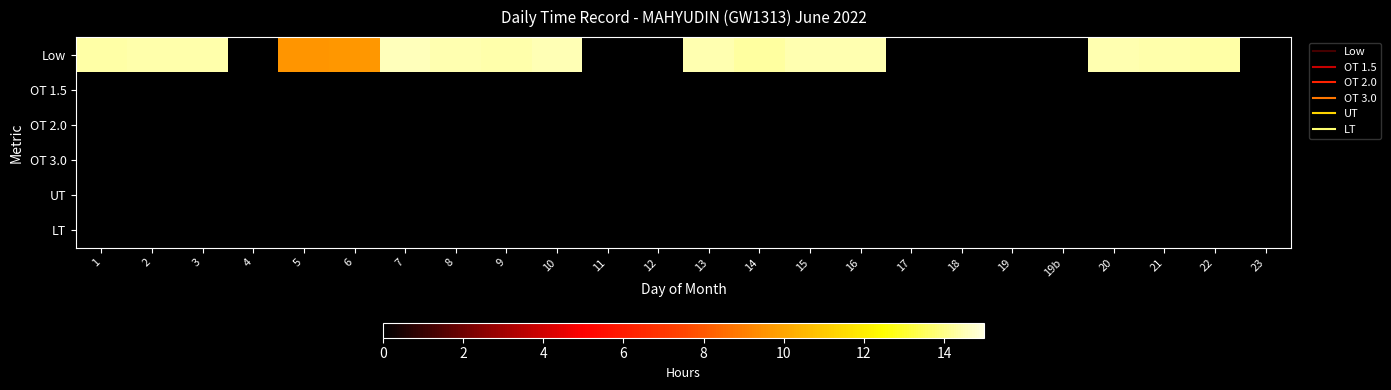

Reading left to right, list all the values displayed in this chart.

Low: 1=14.3	2=14.4	3=14.4	4=0.0	5=9.6	6=9.6	7=14.5	8=14.4	9=14.4	10=14.5	11=0.0	12=0.0	13=14.4	14=14.2	15=14.4	16=14.4	17=0.0	18=0.0	19=0.0	19b=0.0	20=14.4	21=14.4	22=14.3	23=0.0
OT 1.5: 1=0.0	2=0.0	3=0.0	4=0.0	5=0.0	6=0.0	7=0.0	8=0.0	9=0.0	10=0.0	11=0.0	12=0.0	13=0.0	14=0.0	15=0.0	16=0.0	17=0.0	18=0.0	19=0.0	19b=0.0	20=0.0	21=0.0	22=0.0	23=0.0
OT 2.0: 1=0.0	2=0.0	3=0.0	4=0.0	5=0.0	6=0.0	7=0.0	8=0.0	9=0.0	10=0.0	11=0.0	12=0.0	13=0.0	14=0.0	15=0.0	16=0.0	17=0.0	18=0.0	19=0.0	19b=0.0	20=0.0	21=0.0	22=0.0	23=0.0
OT 3.0: 1=0.0	2=0.0	3=0.0	4=0.0	5=0.0	6=0.0	7=0.0	8=0.0	9=0.0	10=0.0	11=0.0	12=0.0	13=0.0	14=0.0	15=0.0	16=0.0	17=0.0	18=0.0	19=0.0	19b=0.0	20=0.0	21=0.0	22=0.0	23=0.0
UT: 1=0.0	2=0.0	3=0.0	4=0.0	5=0.0	6=0.0	7=0.0	8=0.0	9=0.0	10=0.0	11=0.0	12=0.0	13=0.0	14=0.0	15=0.0	16=0.0	17=0.0	18=0.0	19=0.0	19b=0.0	20=0.0	21=0.0	22=0.0	23=0.0
LT: 1=0.0	2=0.0	3=0.0	4=0.0	5=0.0	6=0.0	7=0.0	8=0.0	9=0.0	10=0.0	11=0.0	12=0.0	13=0.0	14=0.0	15=0.0	16=0.0	17=0.0	18=0.0	19=0.0	19b=0.0	20=0.0	21=0.0	22=0.0	23=0.0